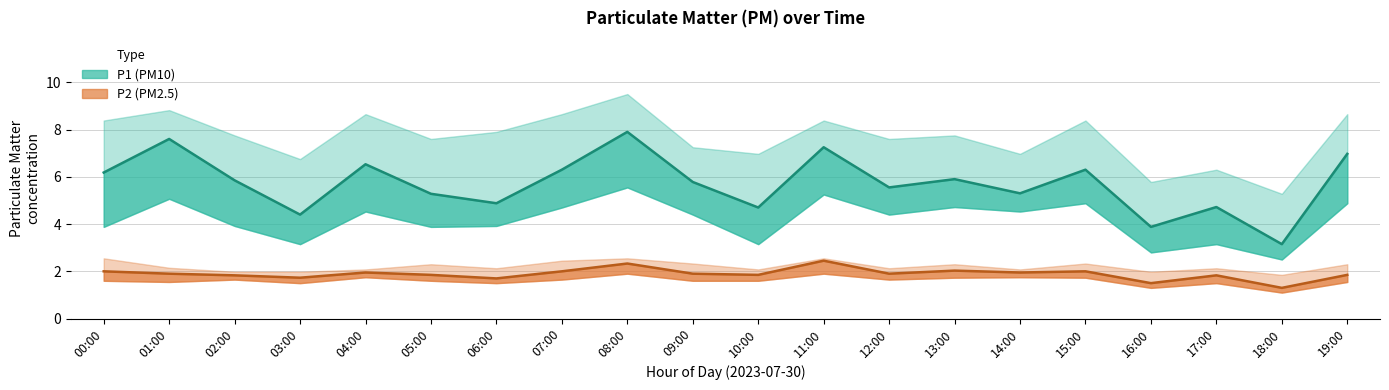

Does the chart have visible grid lines?

Yes